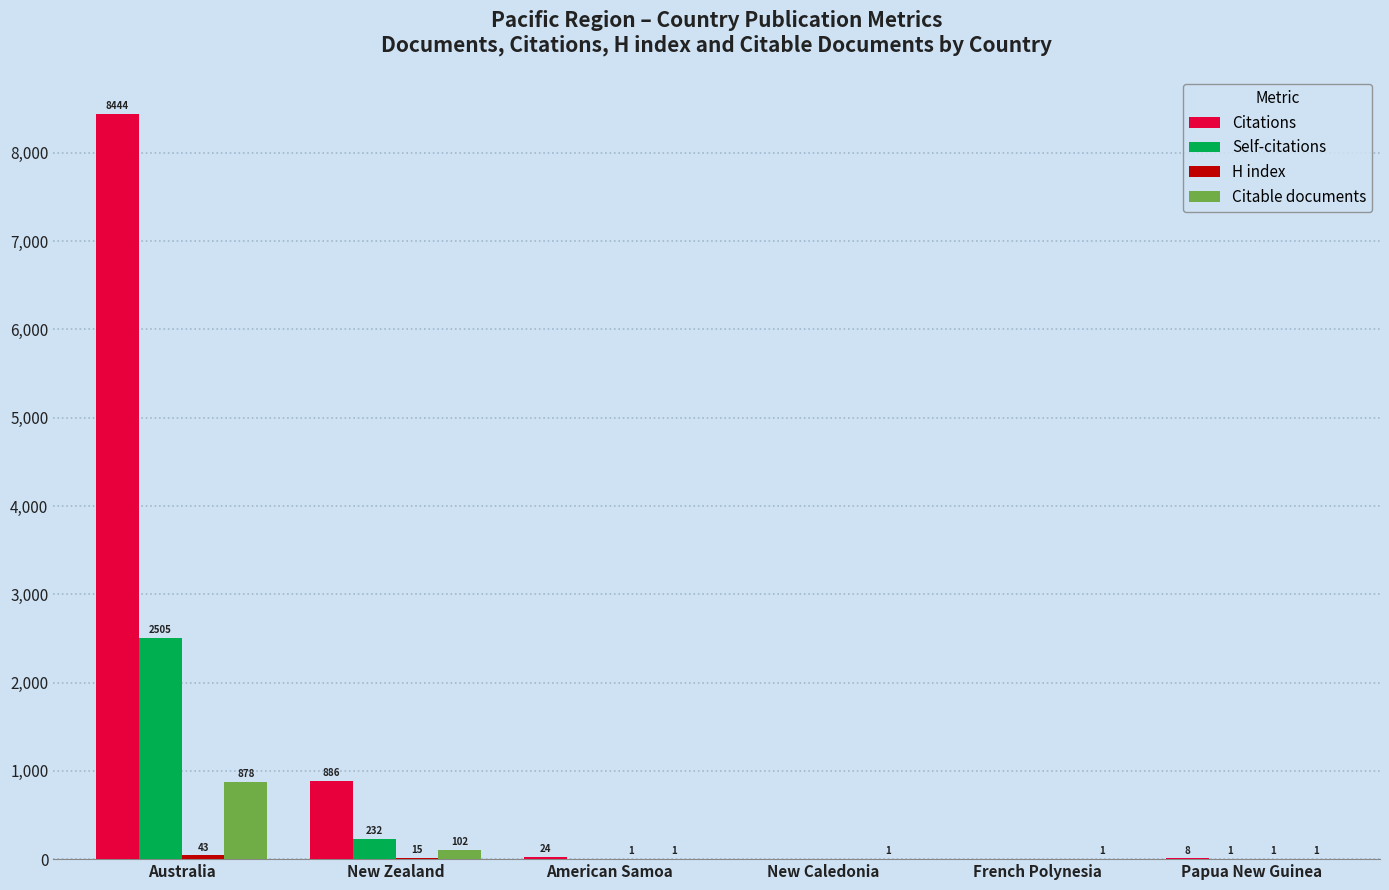

What is the difference between the Self-citations values at French Polynesia and New Zealand?

232